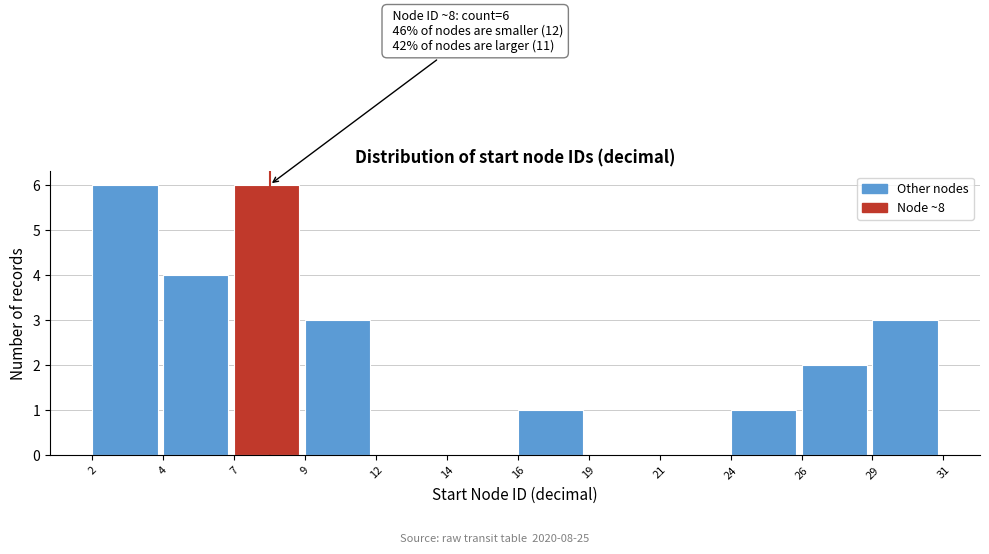

Reading right to left, extract all data points from this chart.

29=3	26=2	24=1	21=0	19=0	16=1	14=0	12=0	9=3	7=6	4=4	2=6